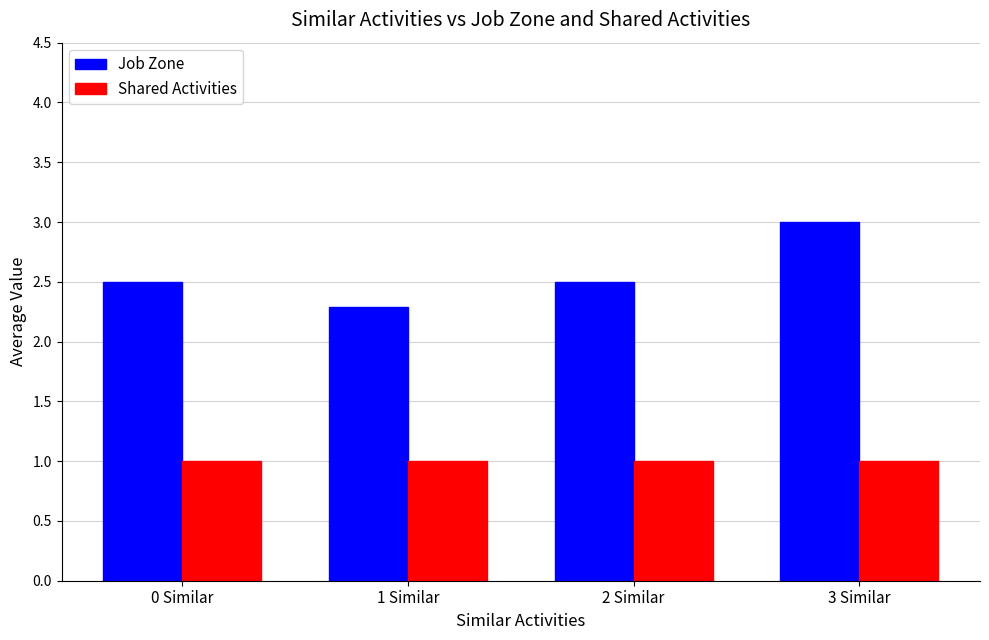

What is the value of the Job Zone bar at the 4th from the left?

3.0